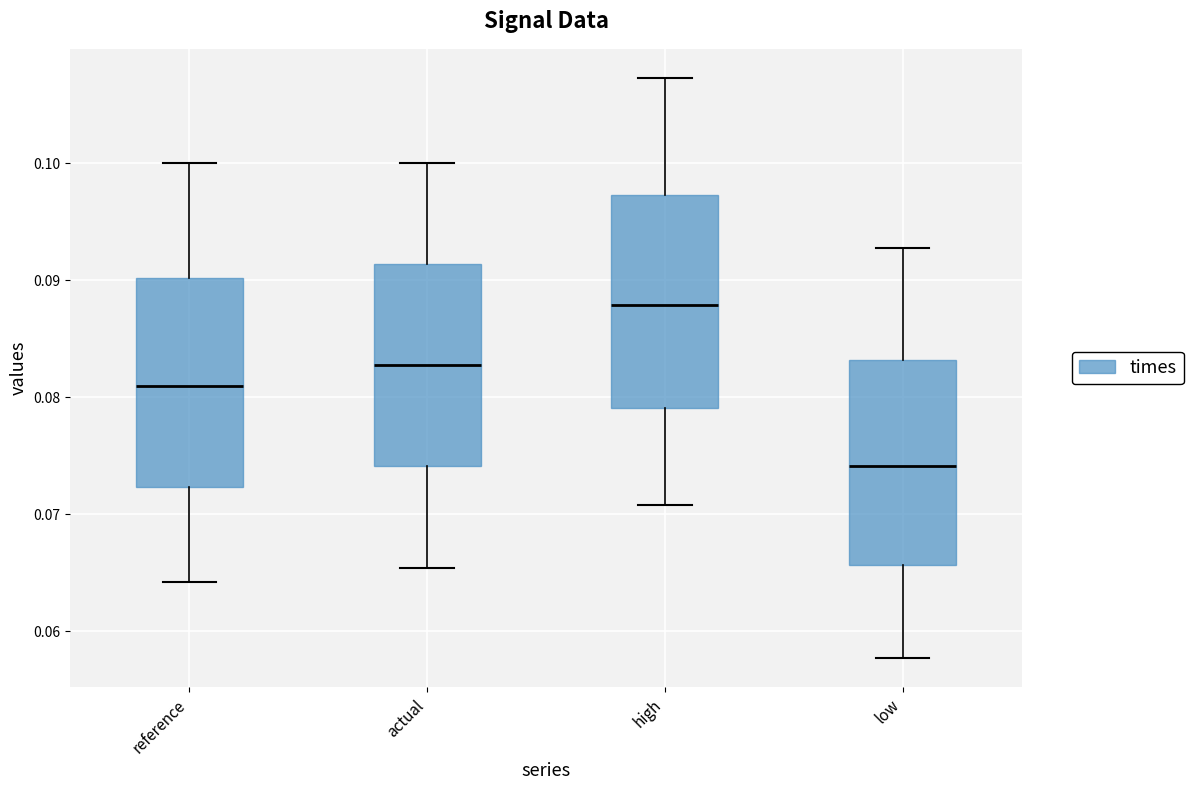

Which box's median line is the lowest?

low